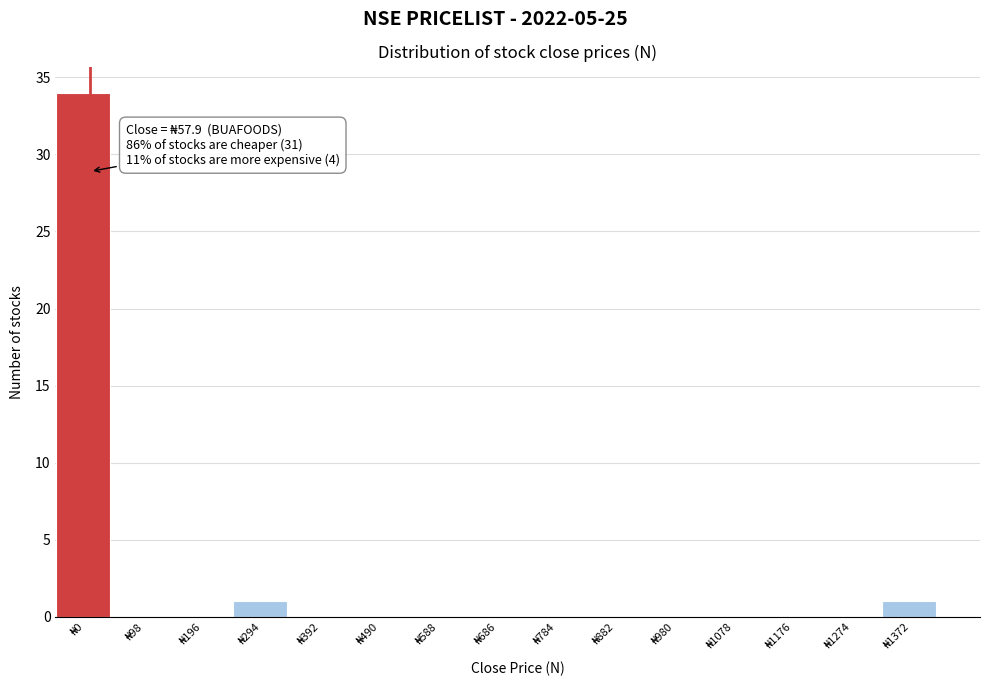

What is the sum of all values?

36